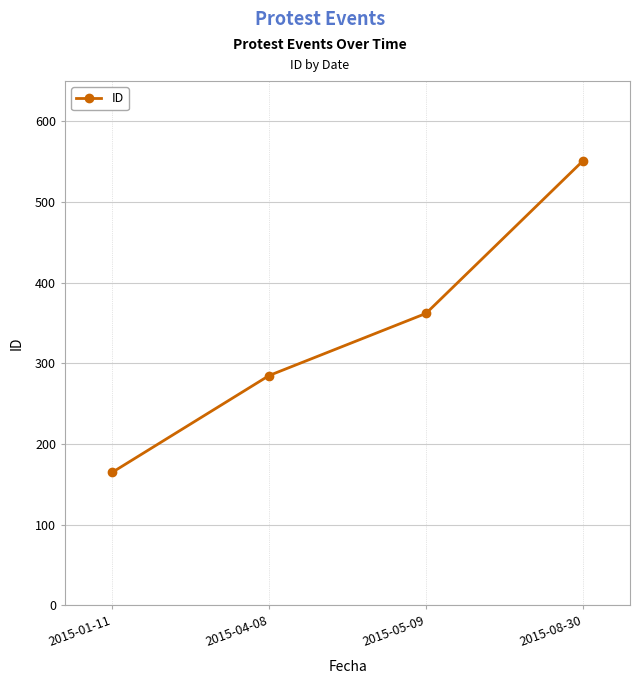

What is the sum of the values at 2015-08-30 and 2015-05-09?

913